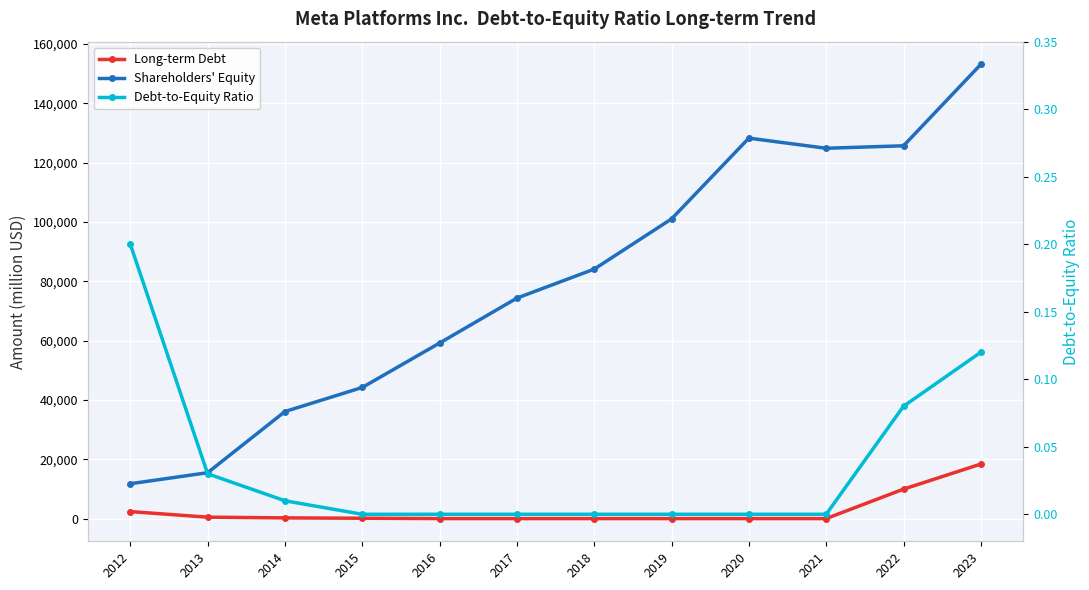

Is the value of Debt-to-Equity Ratio at 2023 greater than the value of Shareholders' Equity at 2012?

No